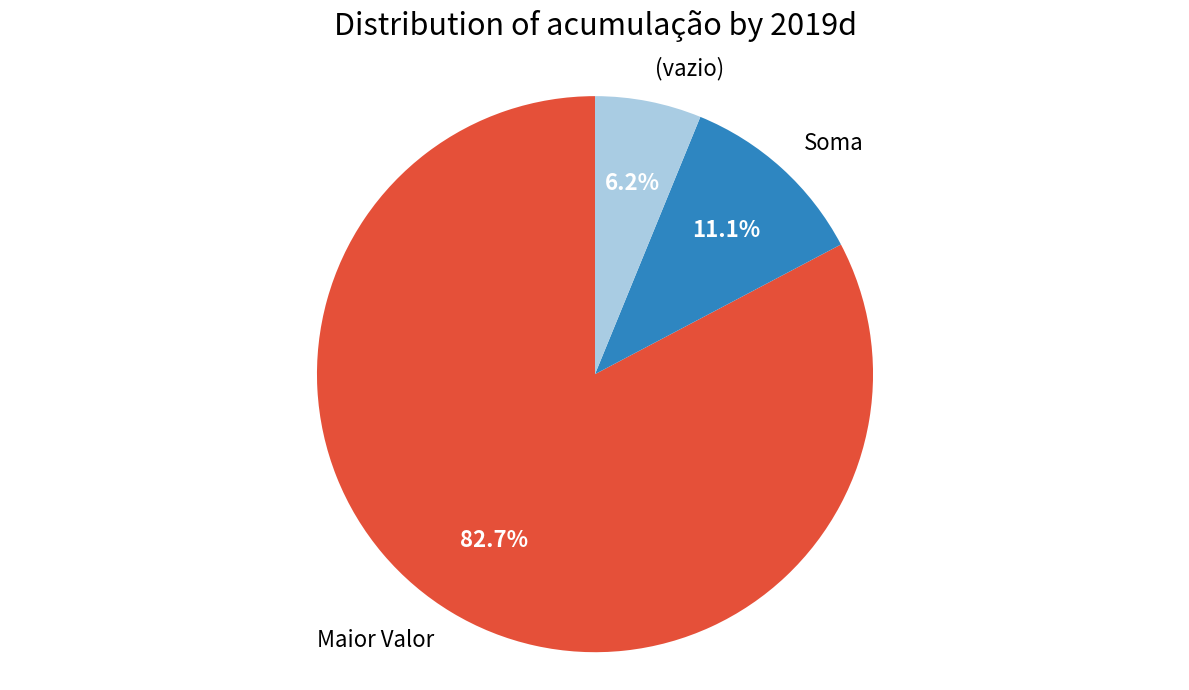

What is the ratio of the value at Soma to the value at (vazio)?

1.8